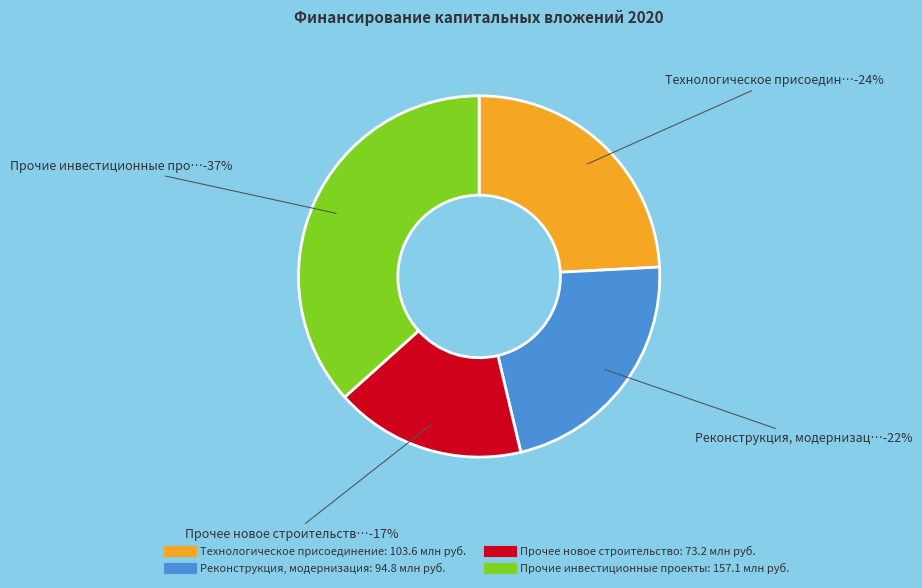

The Прочие инвестиционные проекты slice represents 51% of the pie. True or false?

False